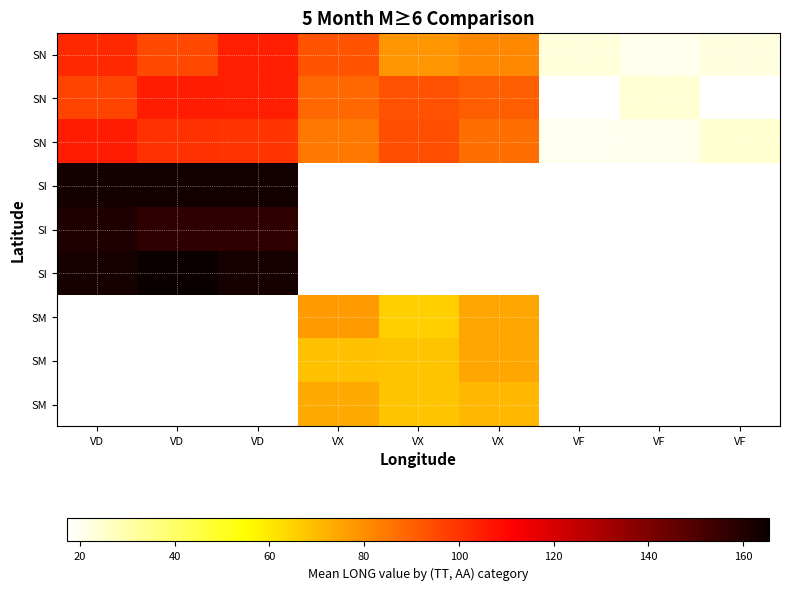

How many data points does each series have?

9